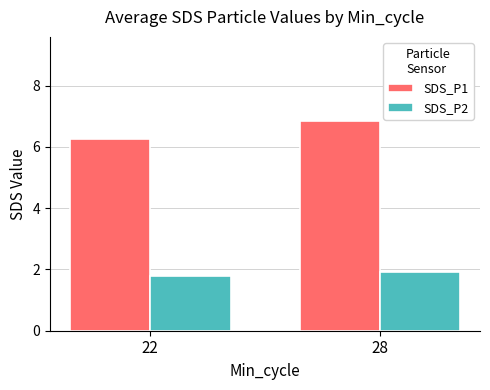

Read the SDS_P2 value at 22.

1.8